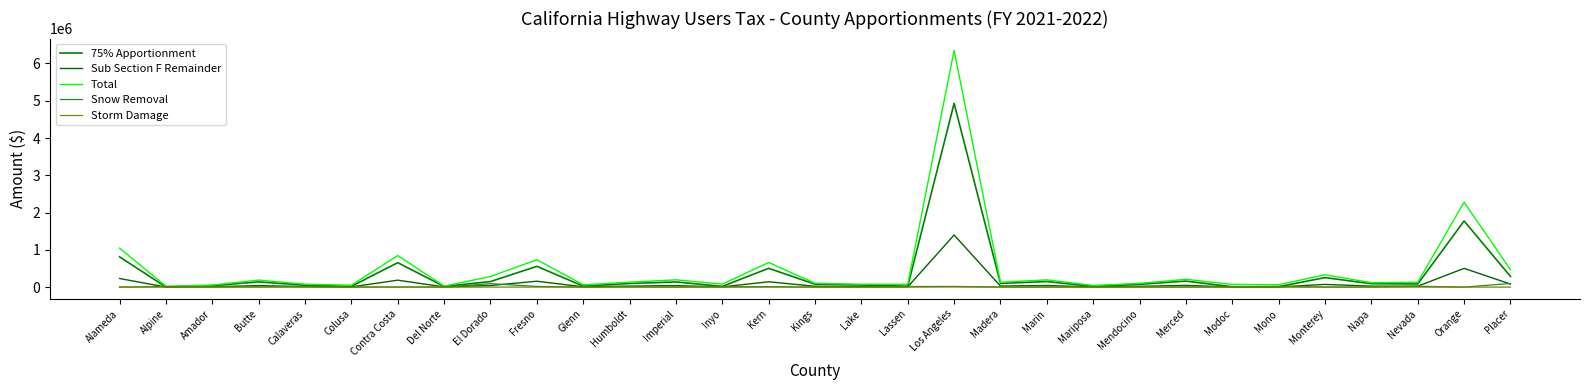

Which series has the widest spread of values?

Total